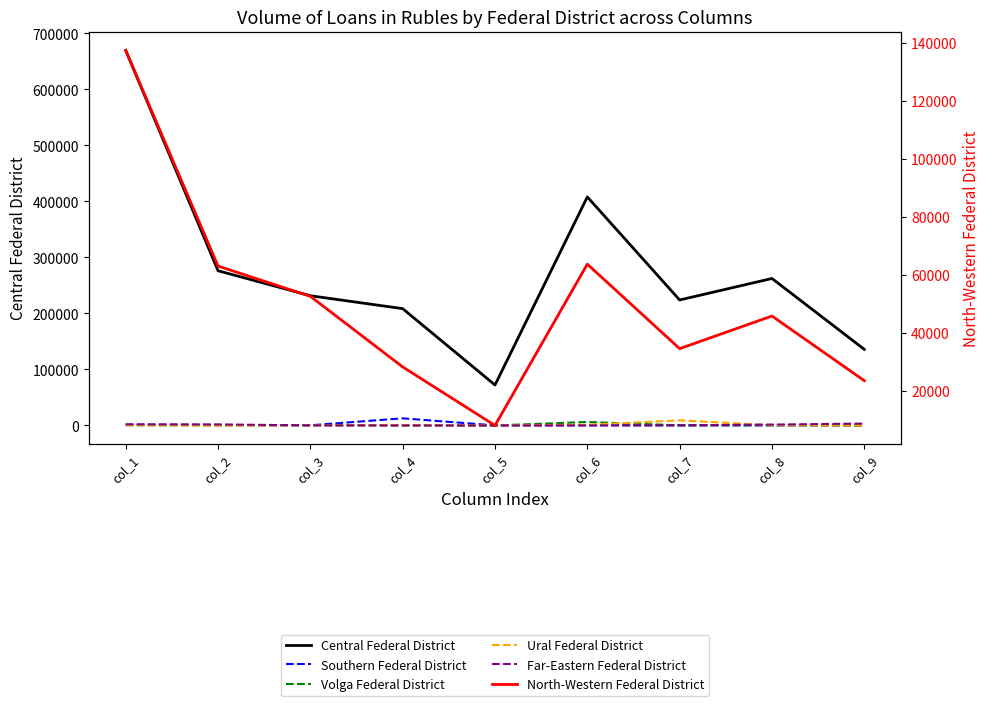

At which label does Central Federal District reach its minimum?

col_5